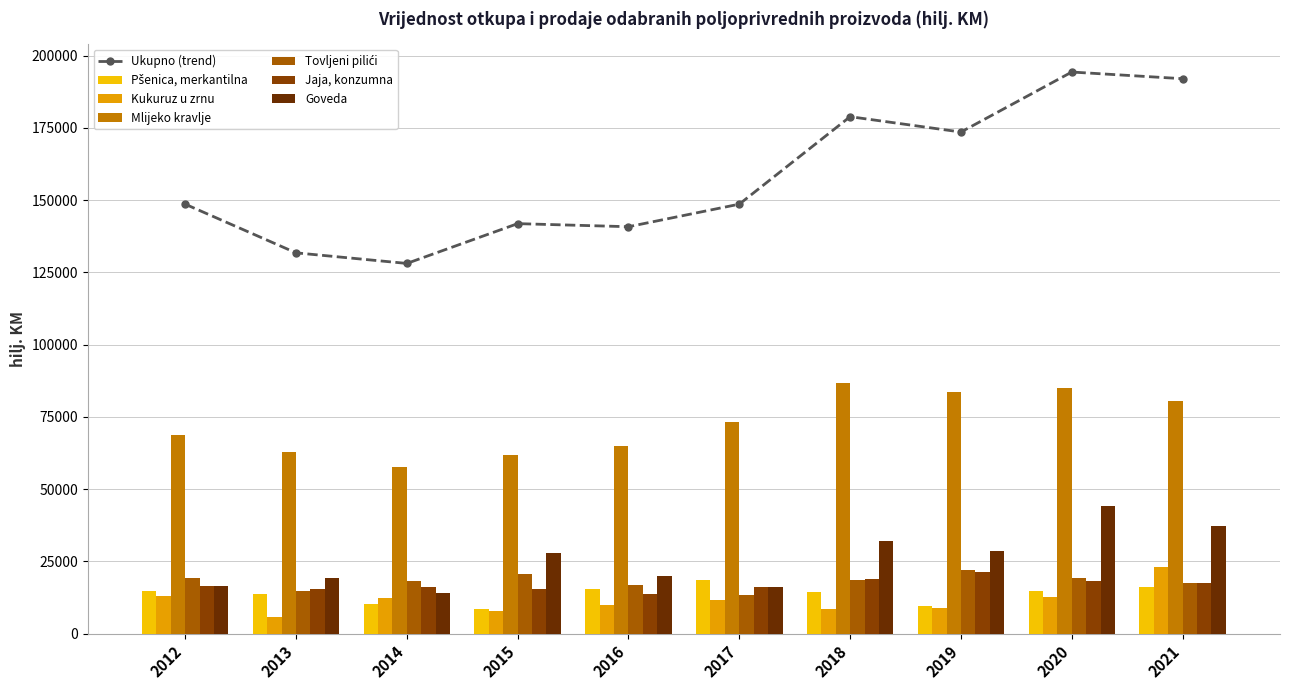

Which series changed the most between 2013 and 2016?

Kukuruz u zrnu